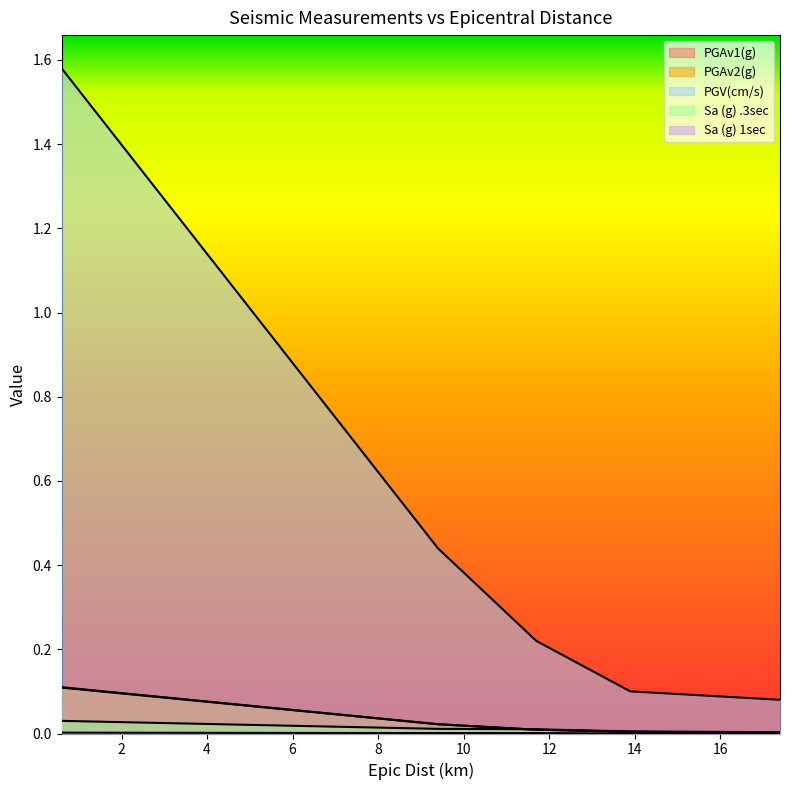

Between 0.6 and 17.4, which series saw the biggest shift?

PGV(cm/s)